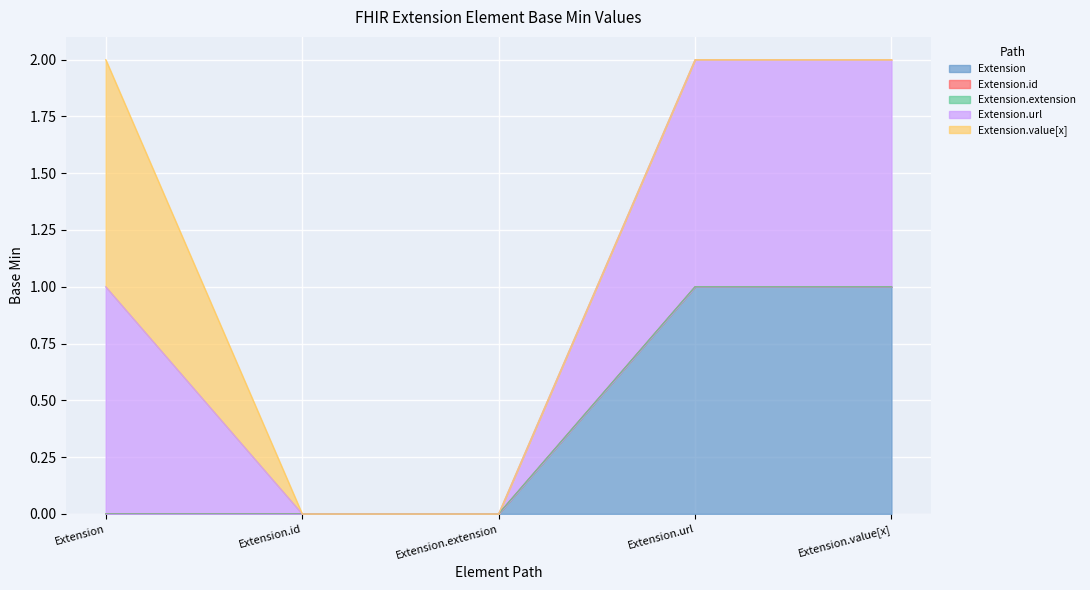

Count the number of data series in this chart.

5